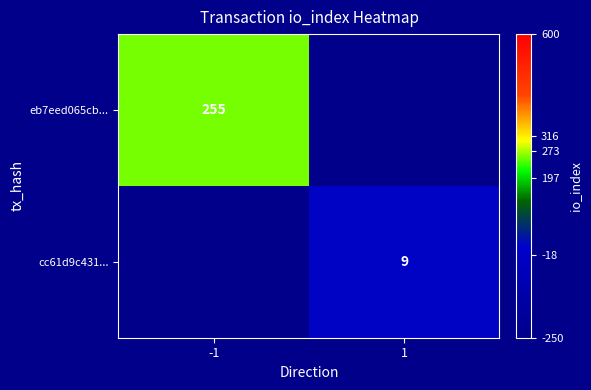

Is it true that cc61d9c431... equals 2 at 1?

False